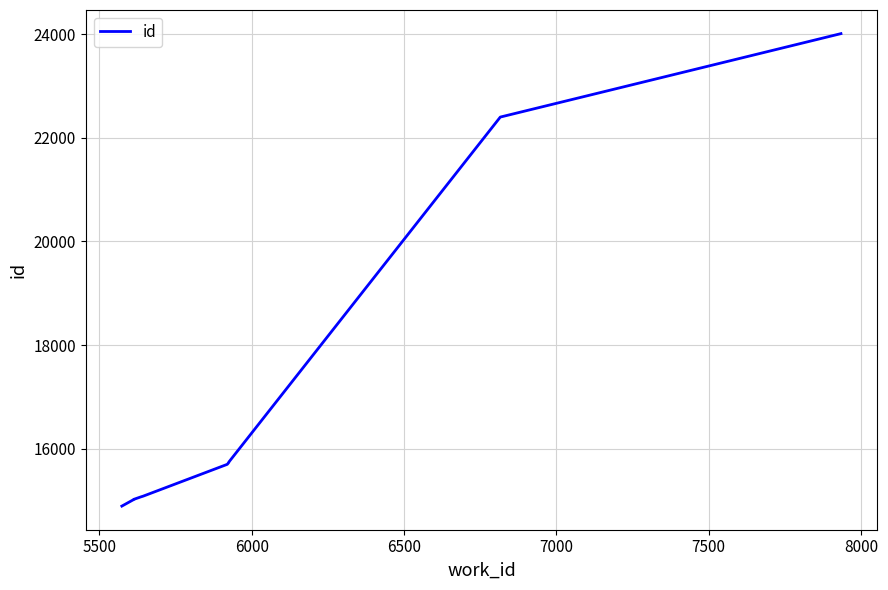

What is the sum of the values at 6500 and 5500?

30091